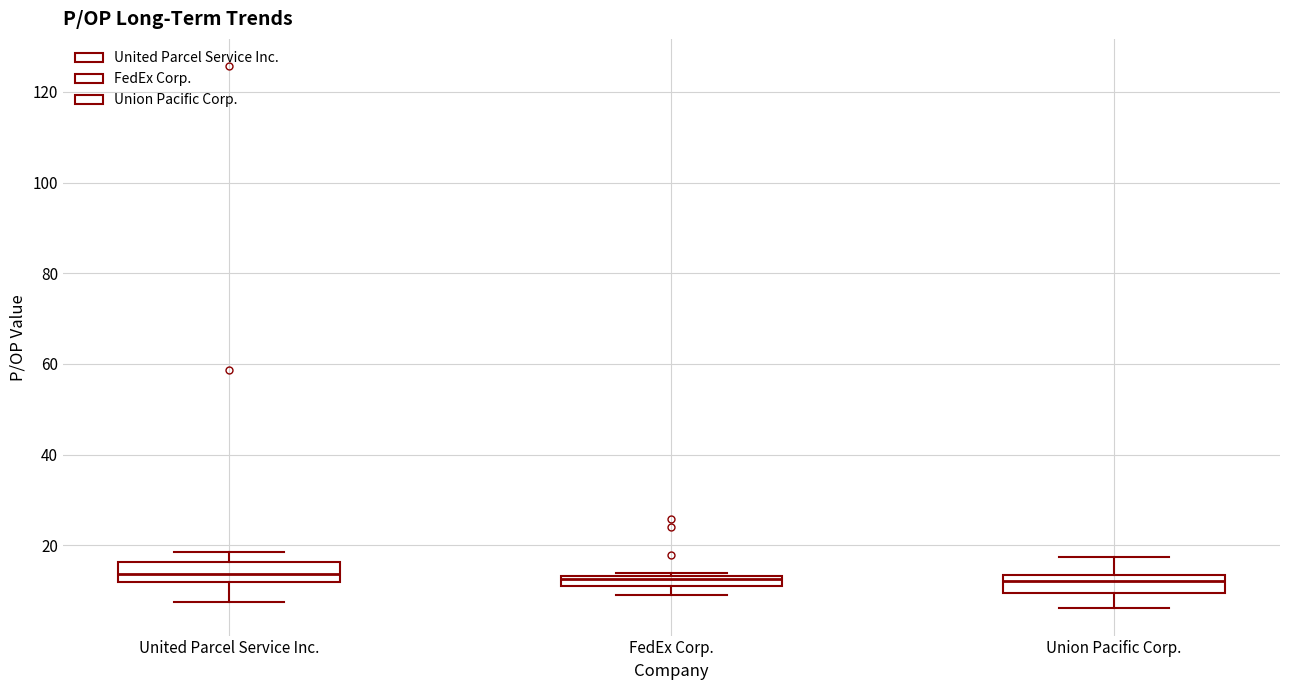

Where does the lower whisker of the box for Union Pacific Corp. end on the y-axis? The values are not printed on the chart, so give them approximately, as read against the axis.

6